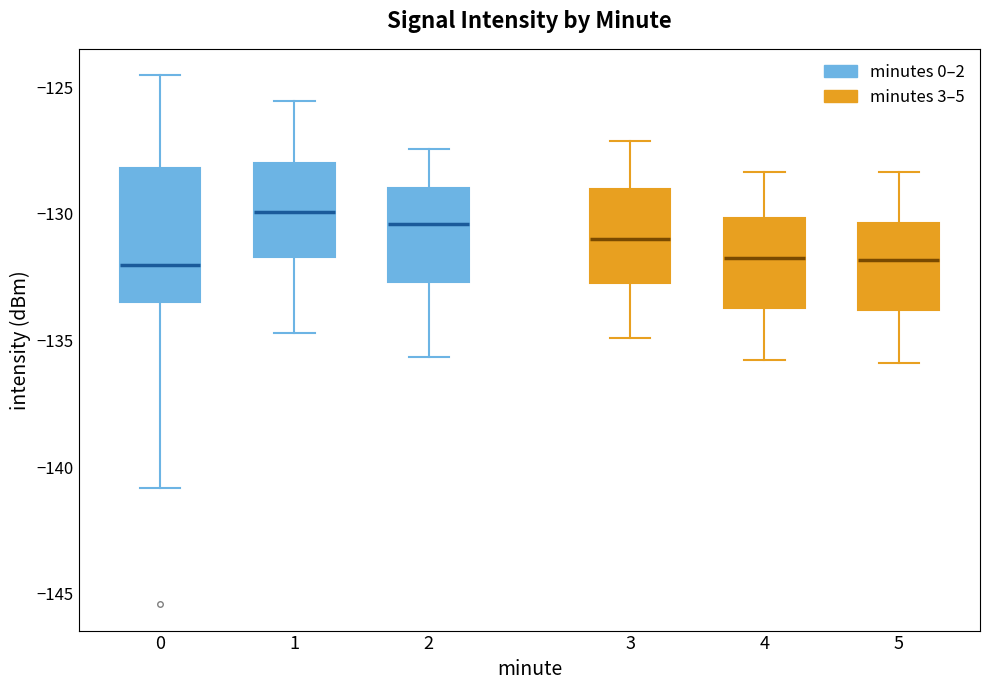

Reading left to right, transcribe this box plot: for each box, give where its median line is, the range the box spans, and where its two whiskers end, as read against the y-axis. The values are not printed on the chart, so give them approximately, as read against the axis.

0: median -132.0, box -133.5 to -128.0, whiskers -141.0 to -124.5
1: median -130.0, box -131.5 to -128.0, whiskers -134.5 to -125.5
2: median -130.5, box -132.5 to -129.0, whiskers -135.5 to -127.5
3: median -131.0, box -132.5 to -129.0, whiskers -135.0 to -127.0
4: median -131.5, box -133.5 to -130.0, whiskers -136.0 to -128.5
5: median -132.0, box -134.0 to -130.5, whiskers -136.0 to -128.5